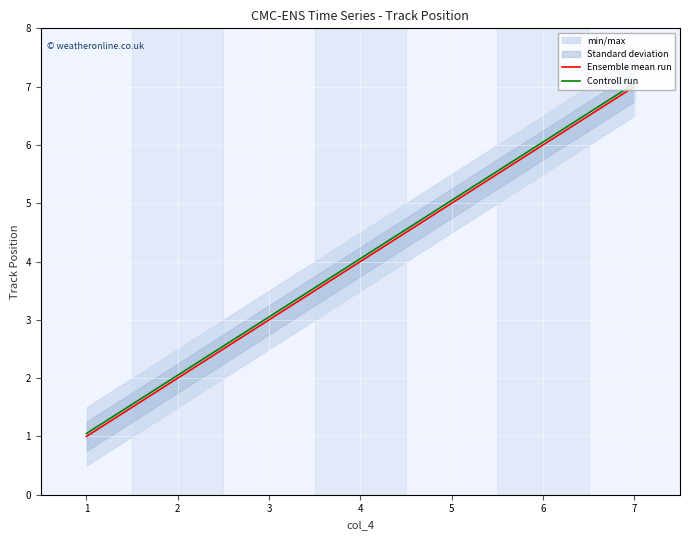

What is the difference between the second highest and minimum values in the Controll run series?

5.0